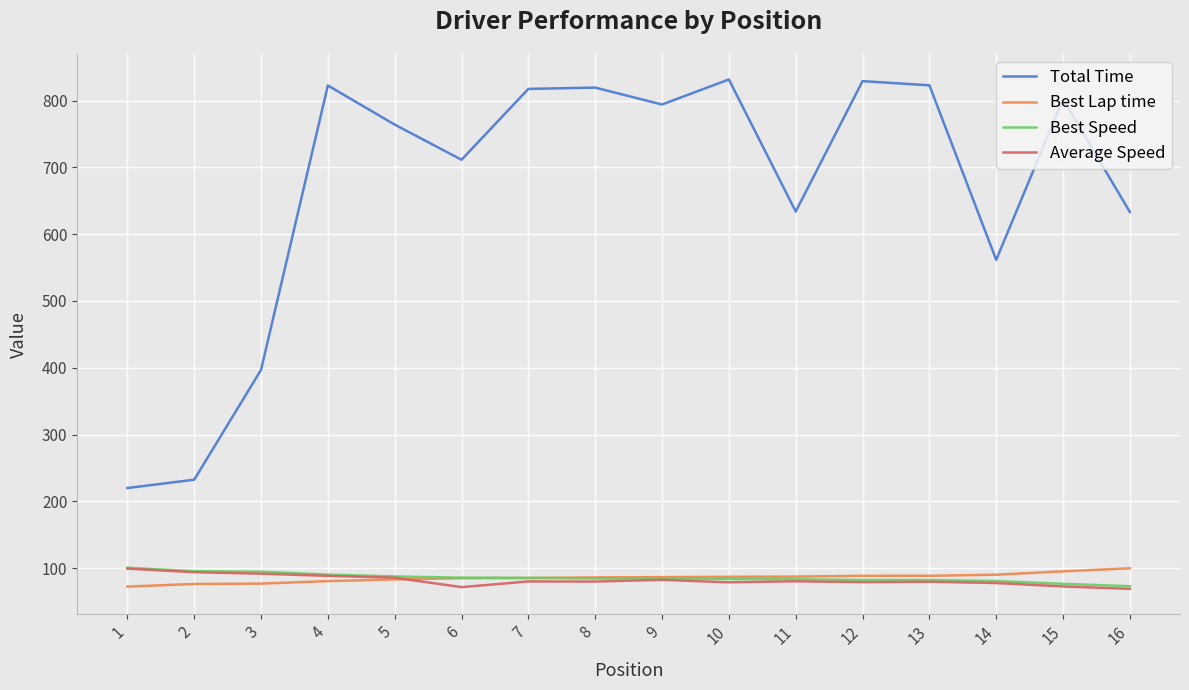

What is the difference between the maximum and second lowest values in the Best Speed series?

24.1